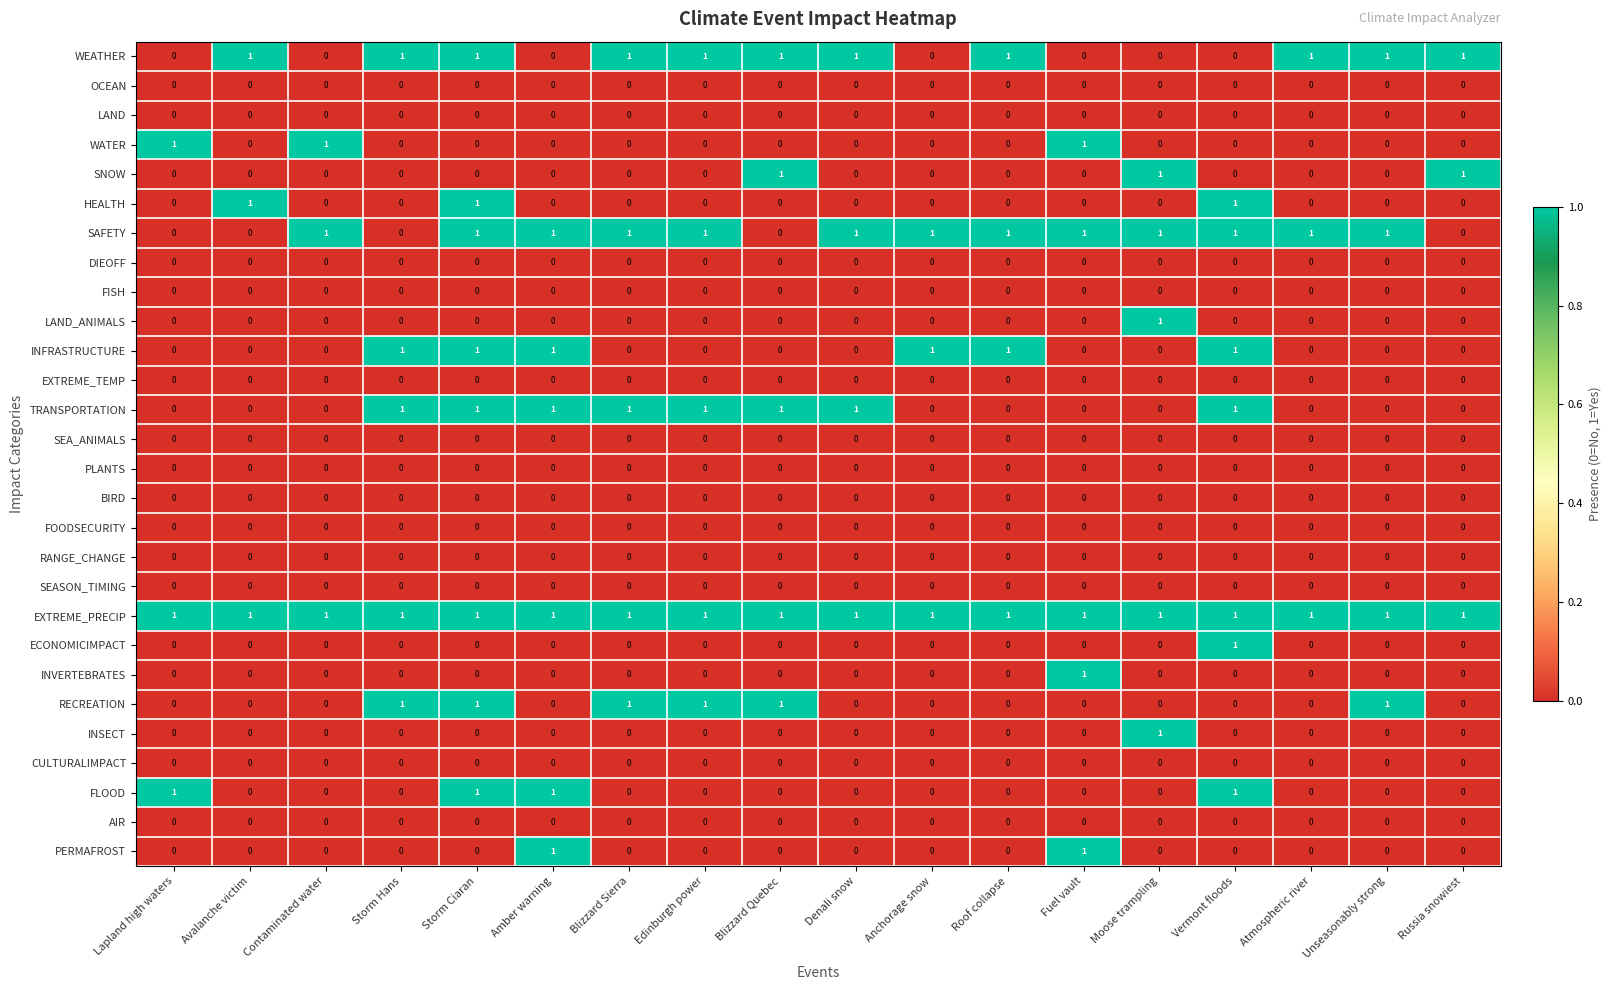

At which category is the sum across all series the highest?

Storm Ciaran